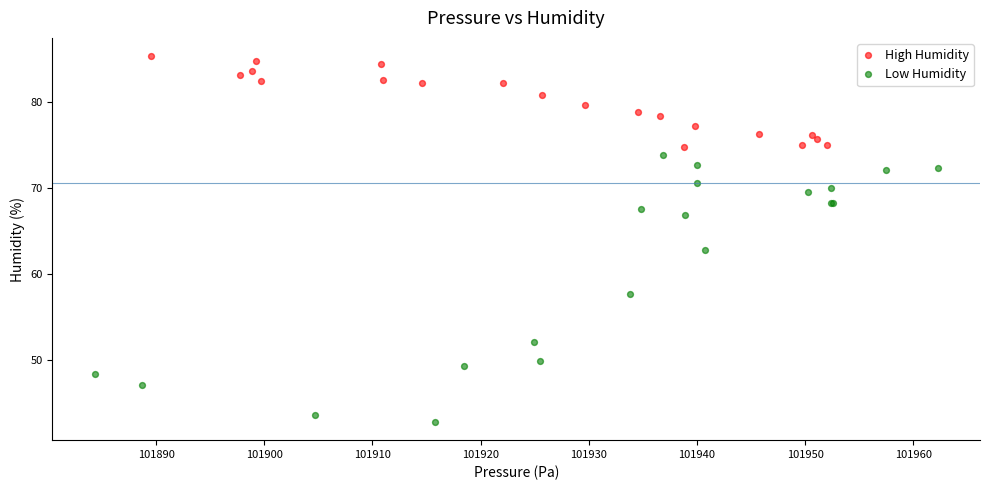

Which series has the largest Y range (max minus min)?

Low Humidity